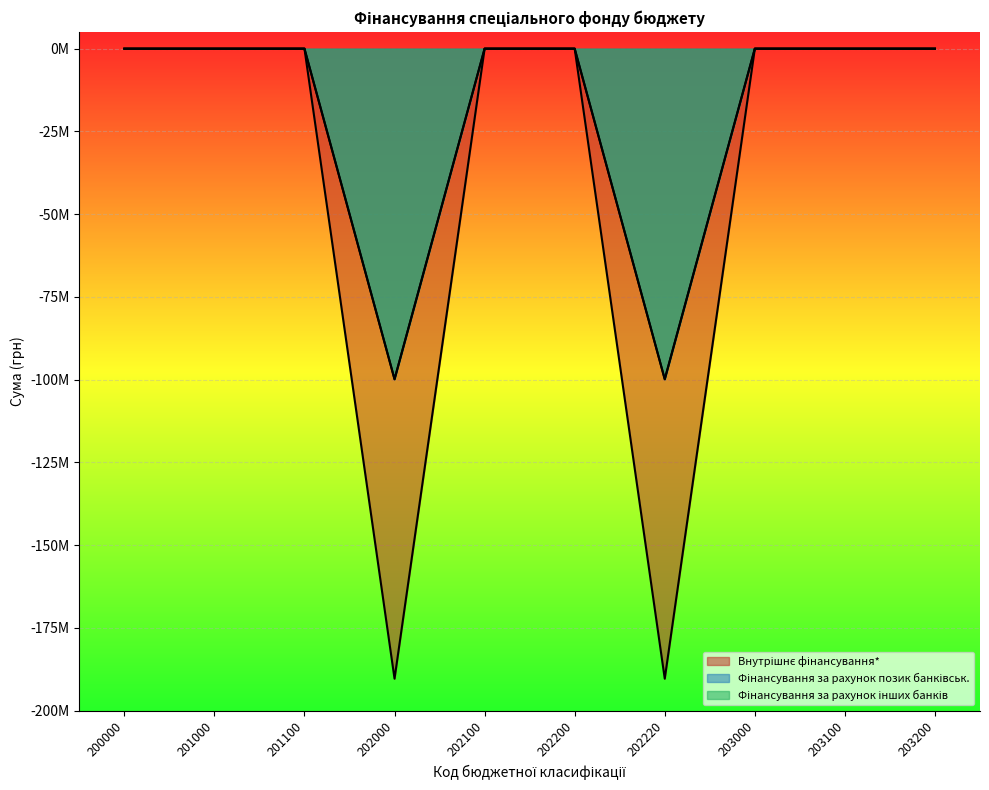

Reading left to right, what are all the values shown in this chart?

Внутрішнє фінансування*: 200000=0.0	201000=0.0	201100=0.0	202000=-190350912.4	202100=0.0	202200=0.0	202220=-190350912.4	203000=0.0	203100=0.0	203200=0.0
Фінансування за рахунок позик банківськ.: 200000=0.0	201000=0.0	201100=0.0	202000=-99872250.0	202100=0.0	202200=0.0	202220=-99872250.0	203000=0.0	203100=0.0	203200=0.0
Фінансування за рахунок інших банків: 200000=0.0	201000=0.0	201100=0.0	202000=-99872250.0	202100=0.0	202200=0.0	202220=-99872250.0	203000=0.0	203100=0.0	203200=0.0